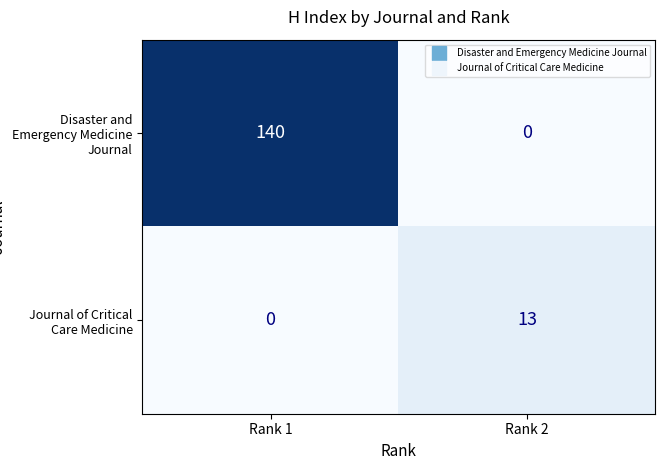

What is the difference between the maximum and minimum values in the Disaster and Emergency Medicine Journal series?

140